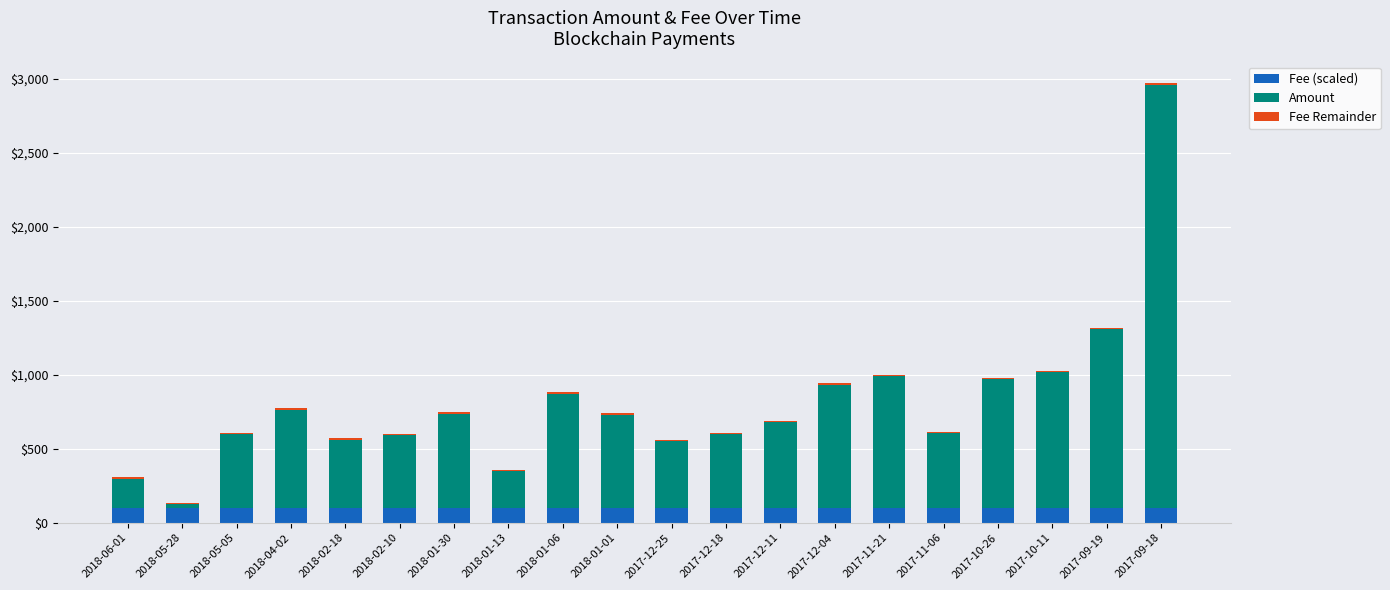

What is the lowest value of the Fee (scaled) series?

100.0